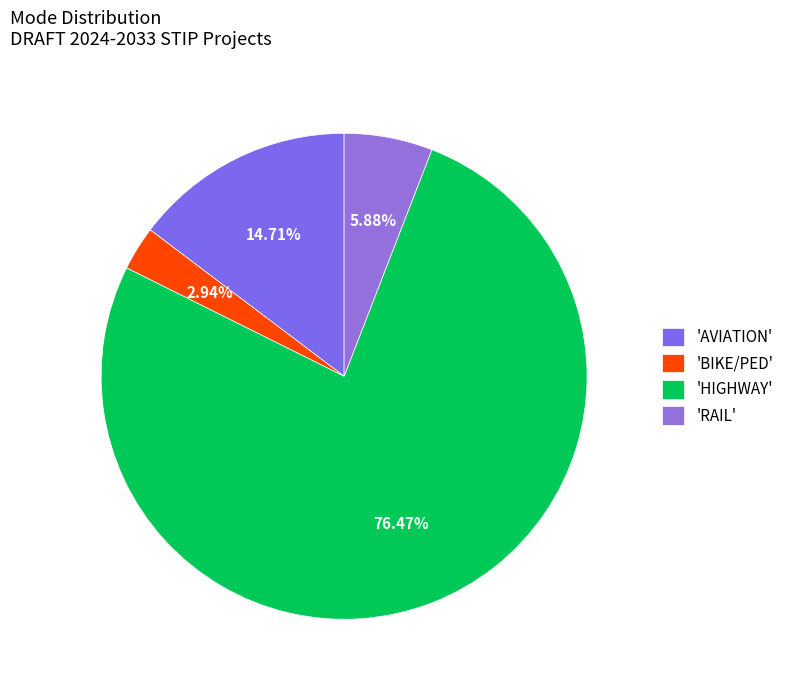

Count the number of slices in the pie.

4